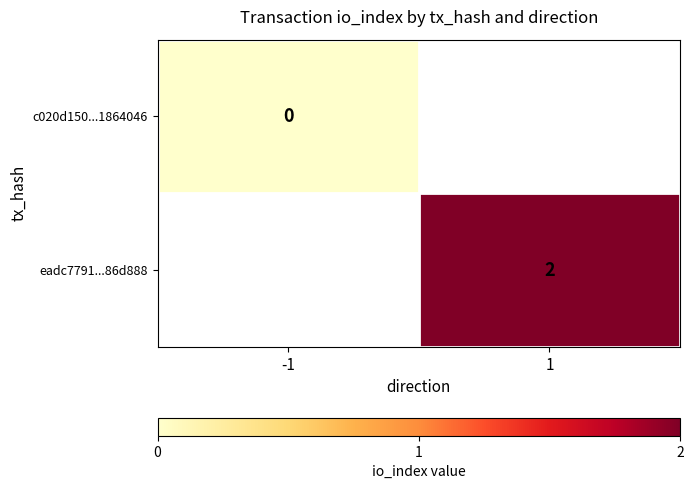

Is the value of c020d150...1864046 at -1 greater than the value of eadc7791...86d888 at 1?

No